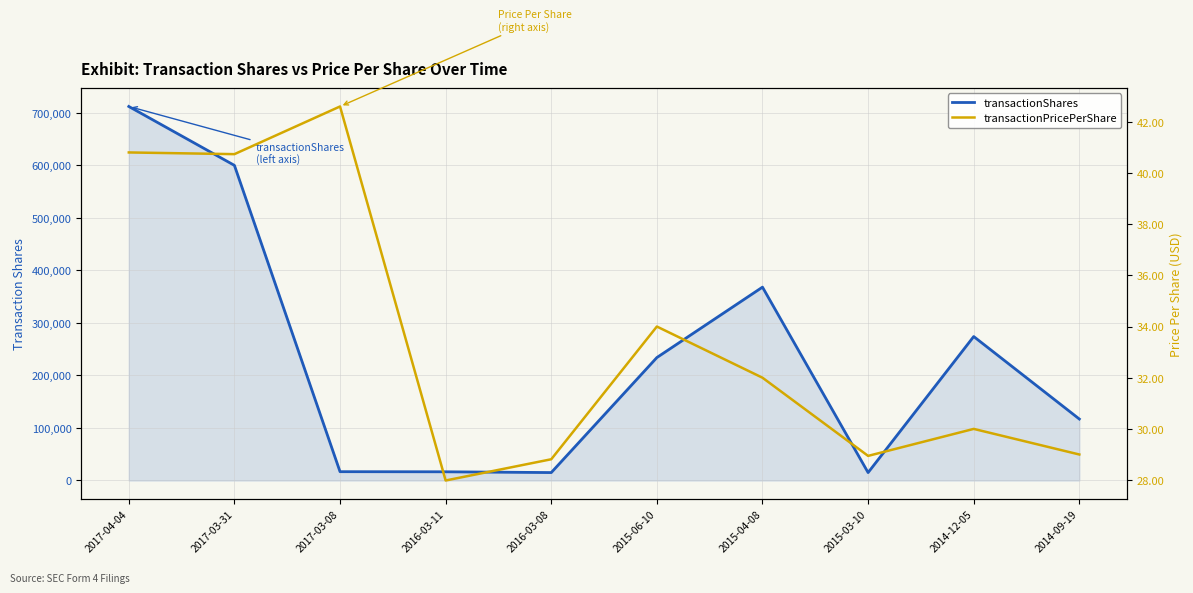

What is the sum of all transactionPricePerShare values?

334.9